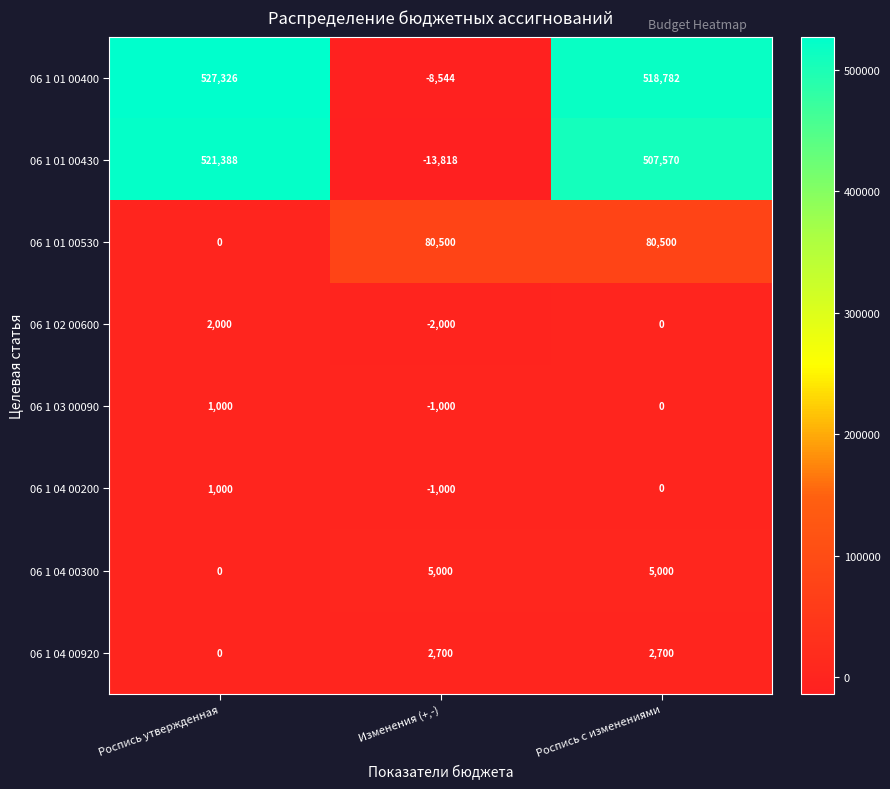

At which category does the chart reach its minimum across all series?

Изменения (+,-)